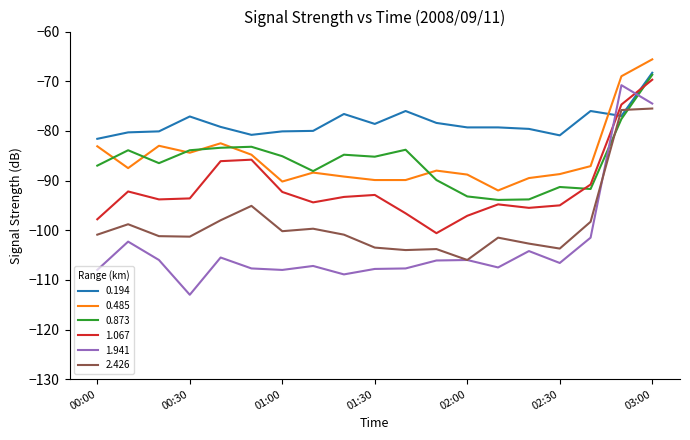

Which series has the widest spread of values?

1.941